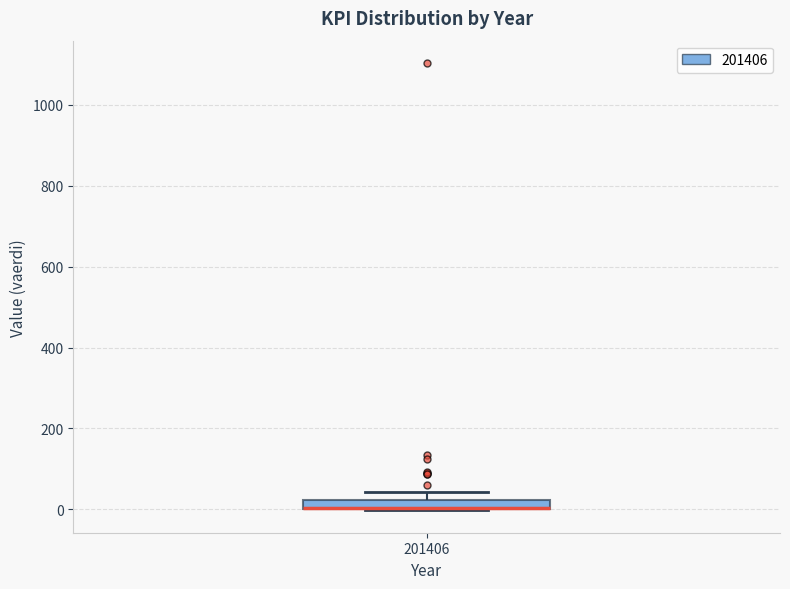

Where is the upper edge of the box at x = 201406 on the y-axis? The values are not printed on the chart, so give them approximately, as read against the axis.

20